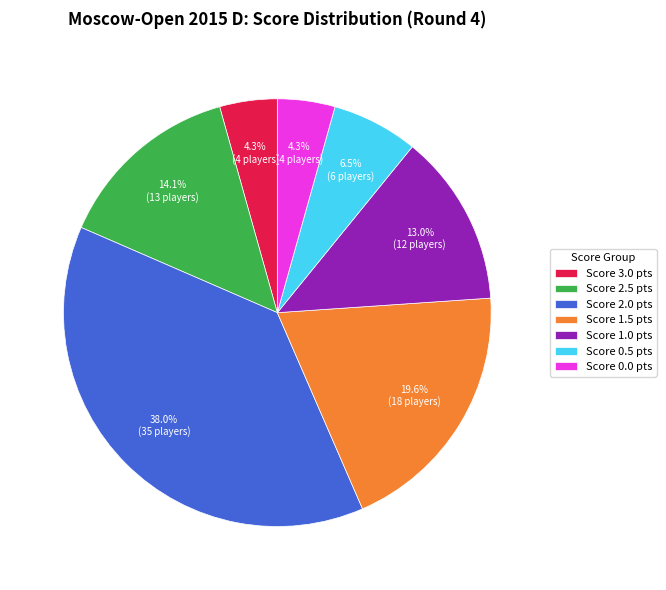

What is the ratio of the value at Score 3.0 pts to the value at Score 0.5 pts?

0.7